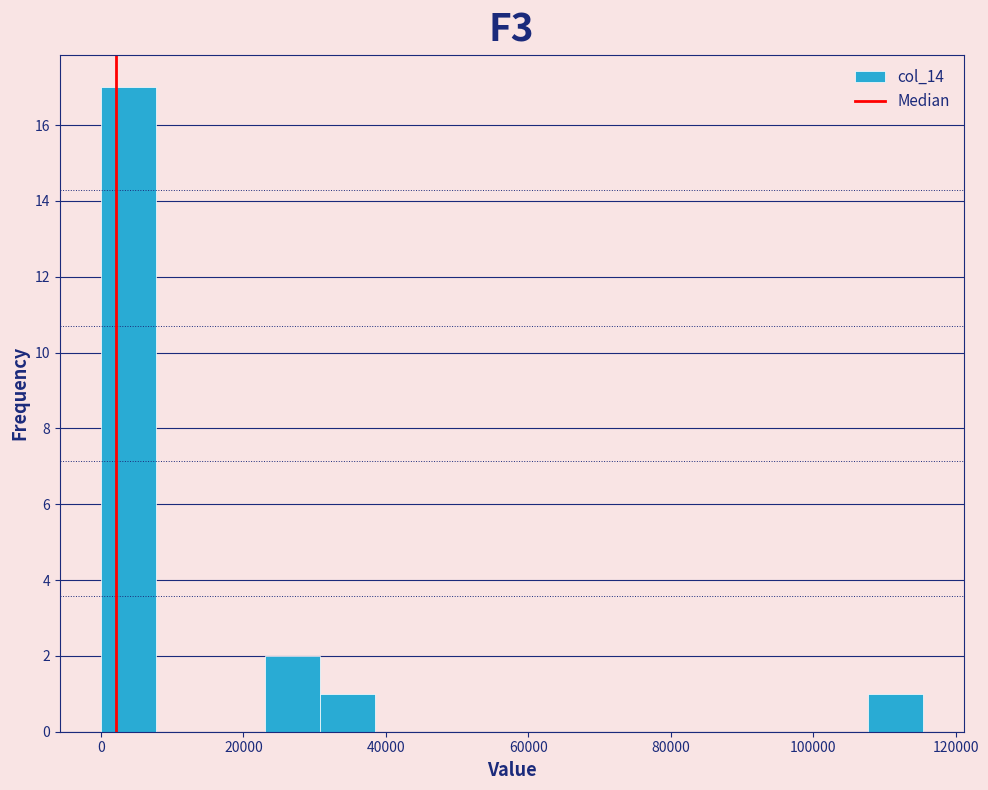

Around what value on the x-axis is the tallest bar? Give the approximate position of its centre, as read against the axis.

4000